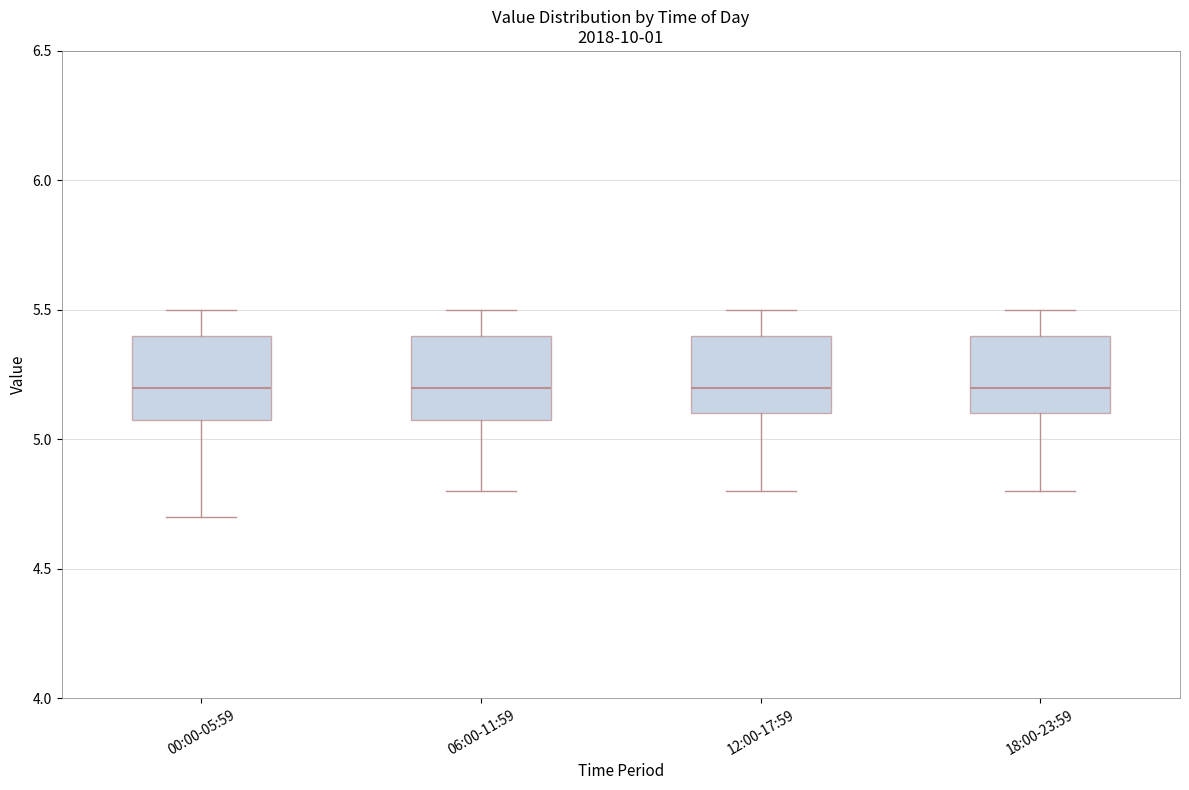

Reading left to right, read every box against the y-axis: the position of its median line, the range the box covers, and the ends of its whiskers. The values are not printed on the chart, so give them approximately, as read against the axis.

00:00-05:59: median 5.2, box 5.1 to 5.4, whiskers 4.7 to 5.5
06:00-11:59: median 5.2, box 5.1 to 5.4, whiskers 4.8 to 5.5
12:00-17:59: median 5.2, box 5.1 to 5.4, whiskers 4.8 to 5.5
18:00-23:59: median 5.2, box 5.1 to 5.4, whiskers 4.8 to 5.5